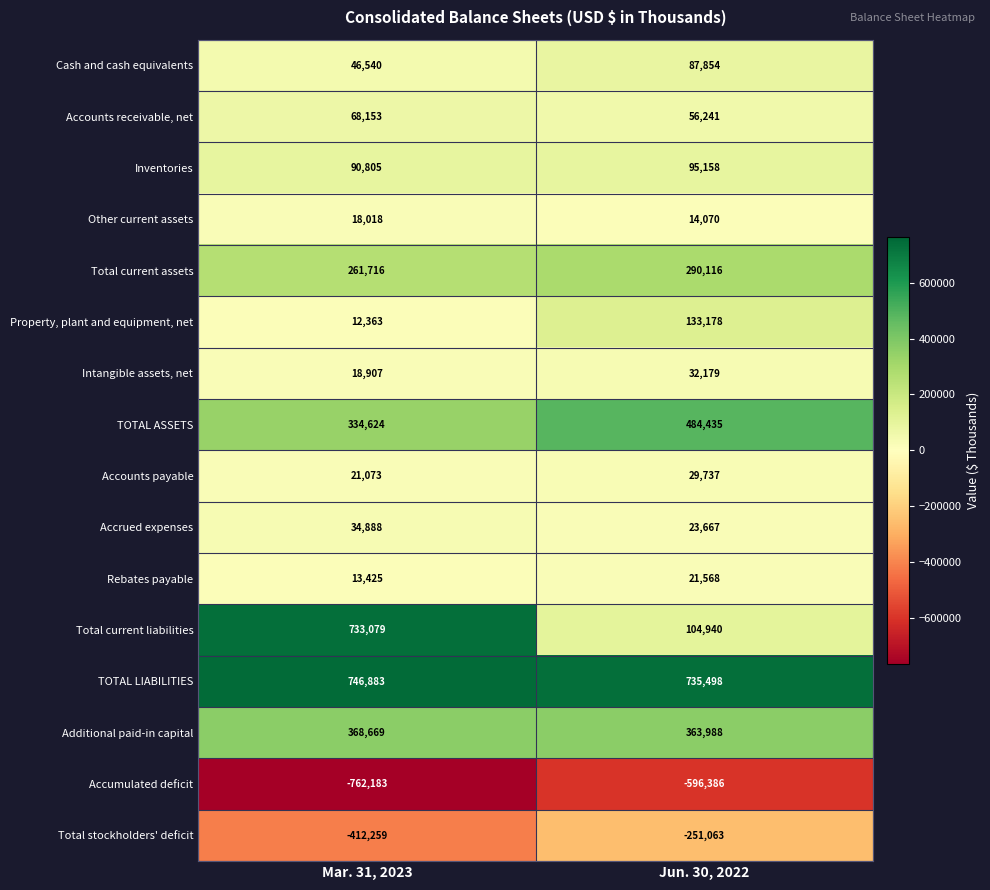

How many distinct data groups are displayed?

16